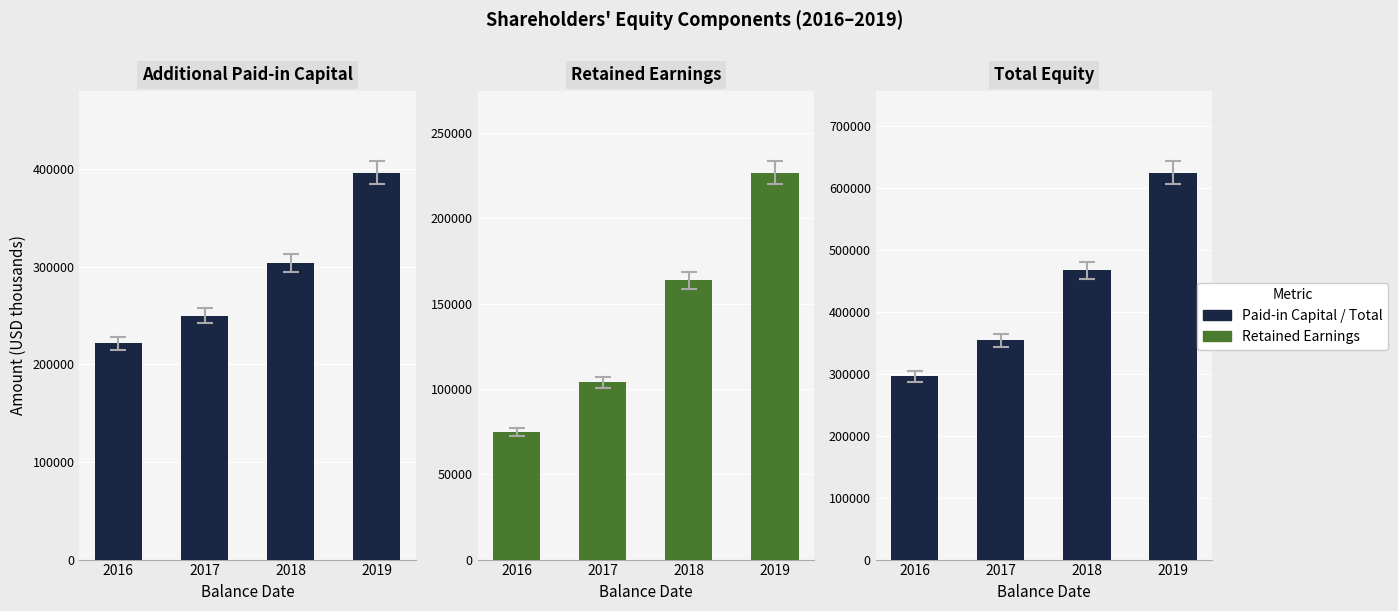

The value of Total Equity at 2017 is 353965. True or false?

True